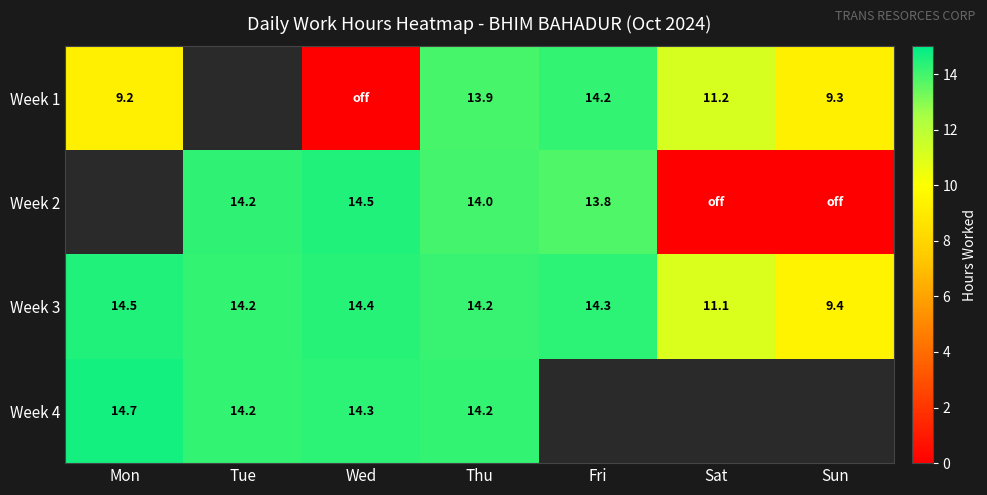

How many data points in Week 3 are less than 14?

2